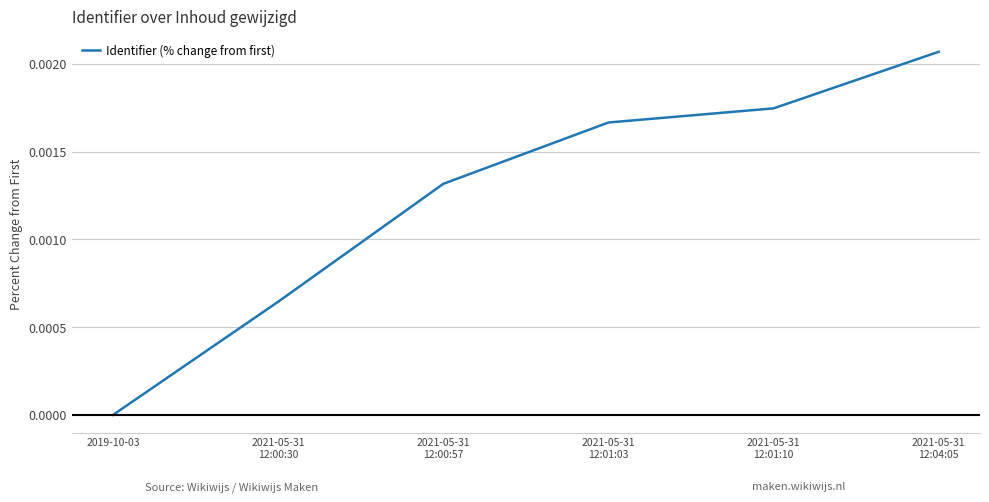

How many lines are shown in the chart?

1